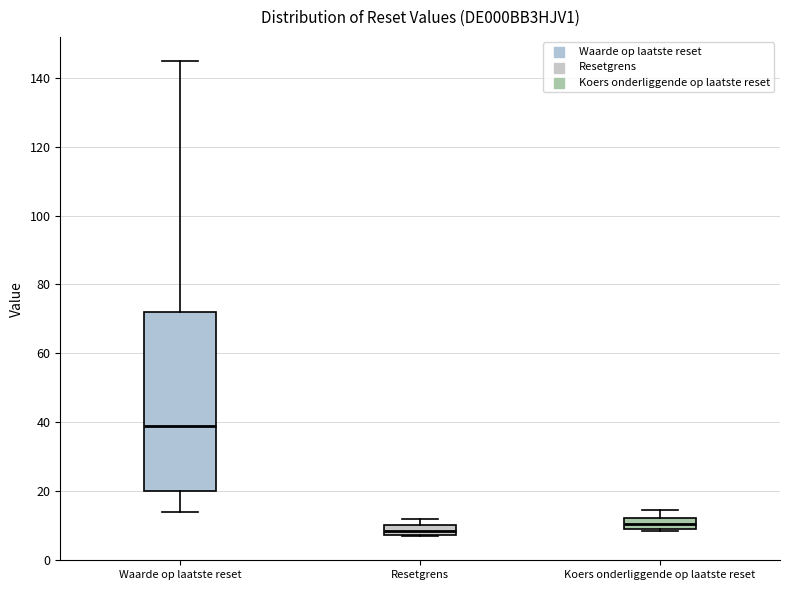

Where is the lower edge of the box for Resetgrens on the y-axis? The values are not printed on the chart, so give them approximately, as read against the axis.

8